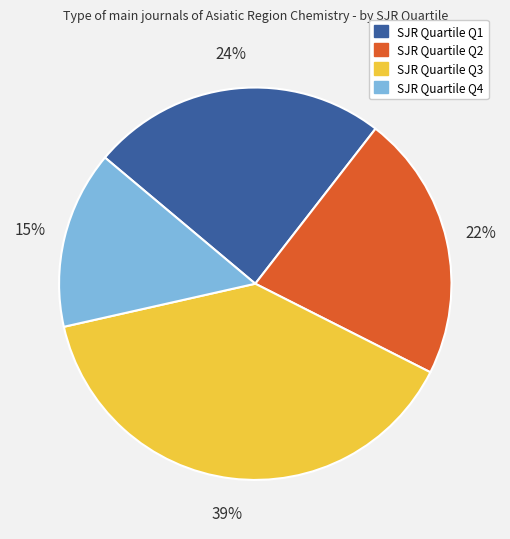

Is there a majority slice in this chart?

No